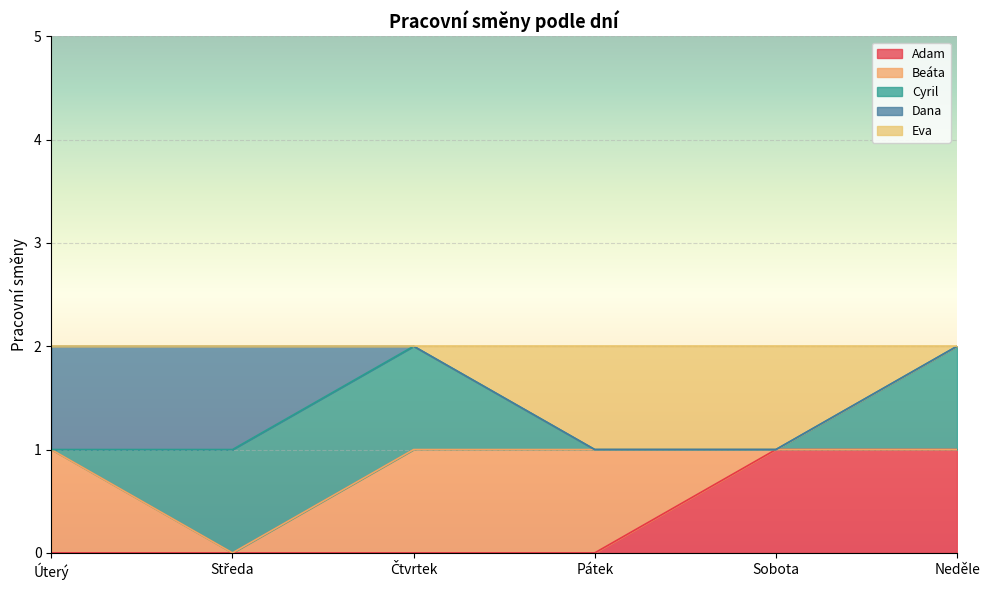

Is it true that Adam equals 1 at Sobota?

True